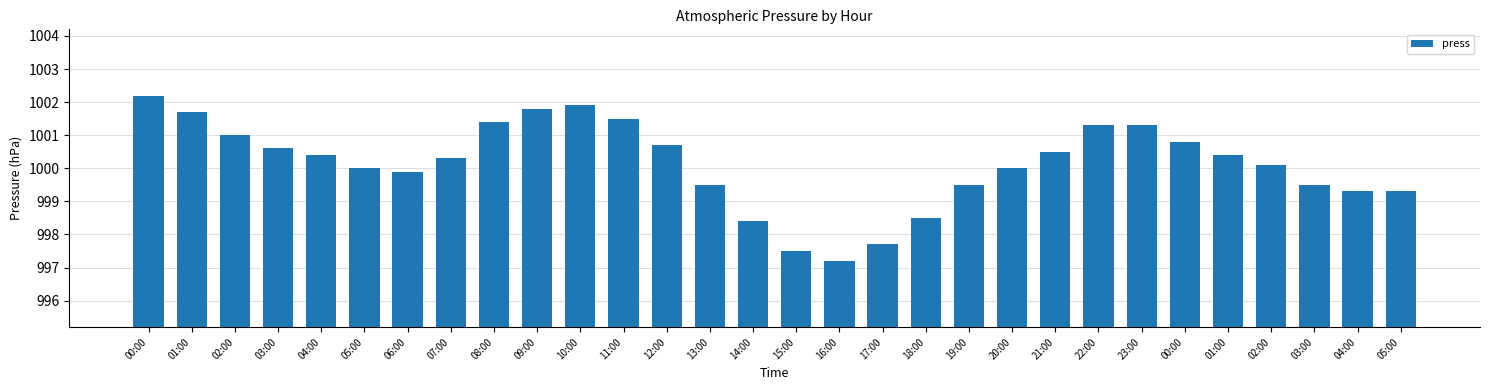

How many bars are there in total?

30